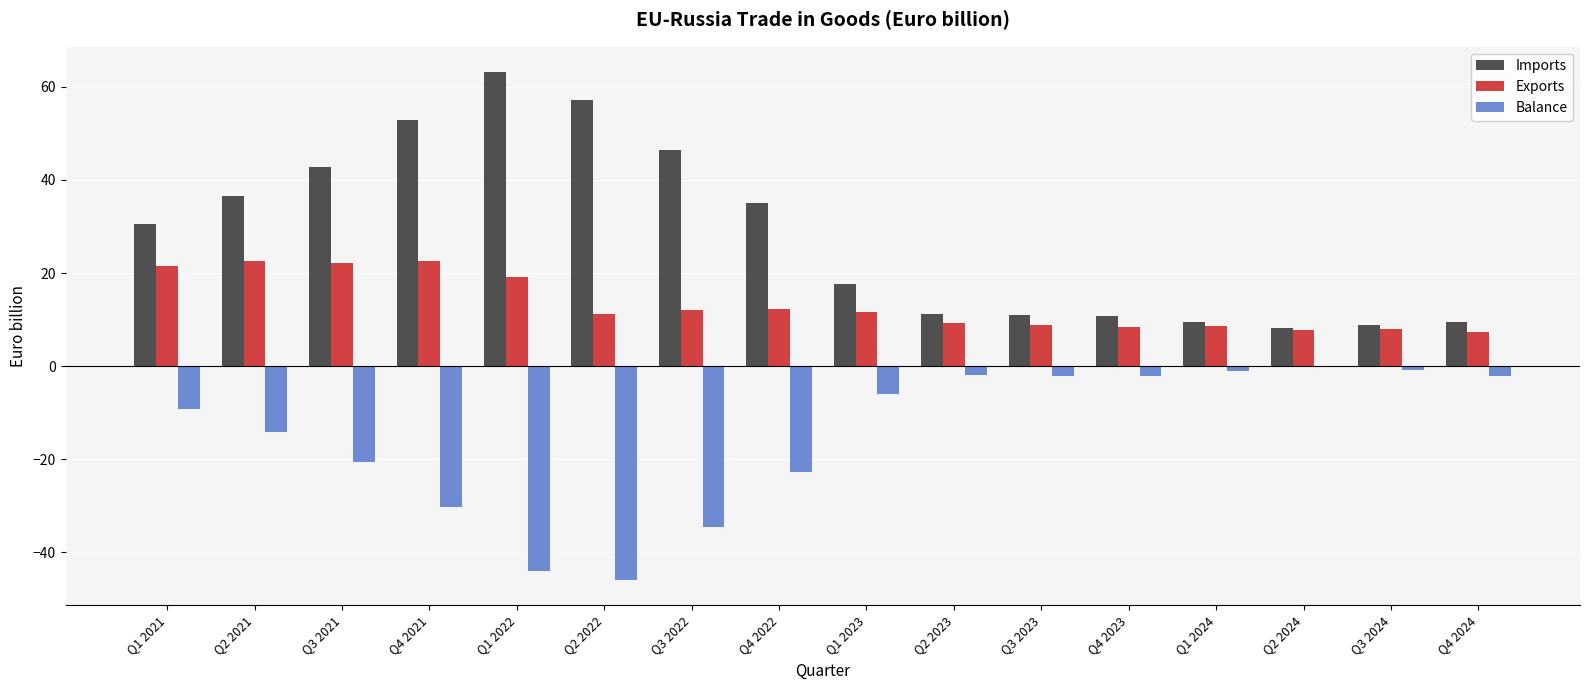

What is the difference between the Balance values at Q1 2024 and Q3 2024?

0.1